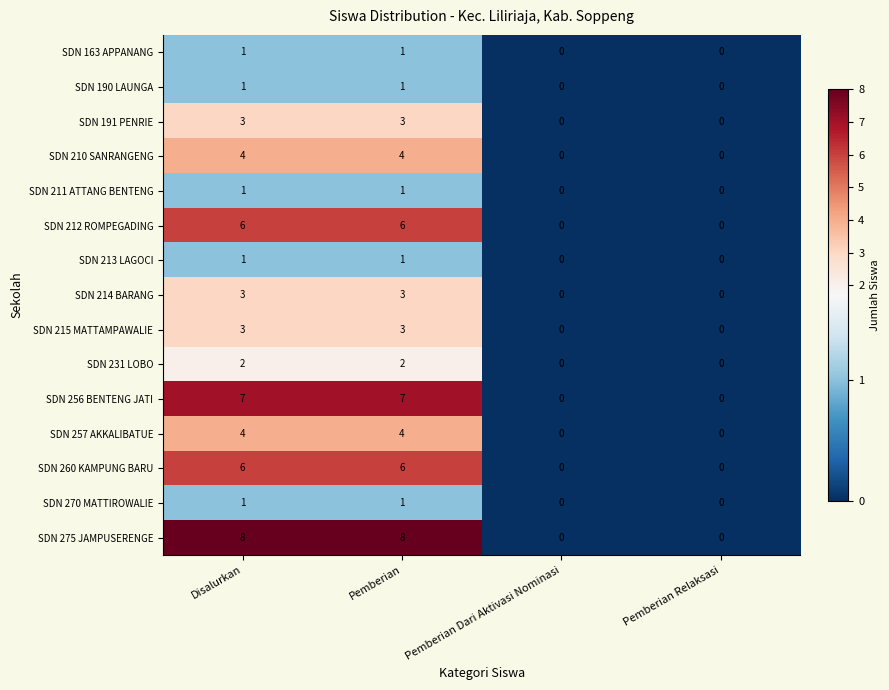

Which series has the largest range (max minus min)?

SDN 275 JAMPUSERENGE